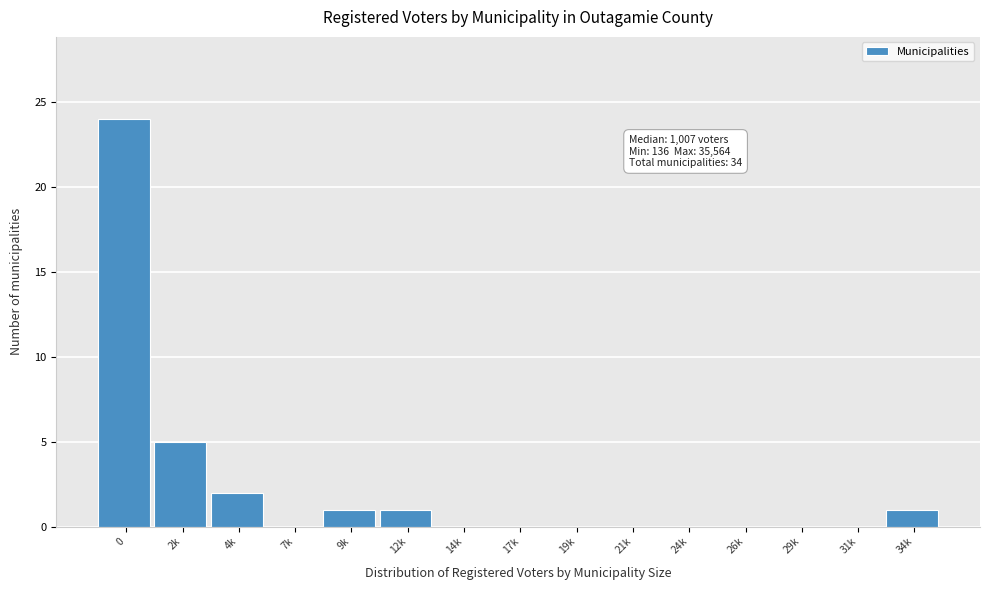

Reading right to left, transcribe all the data shown in this chart.

34k=1	31k=0	29k=0	26k=0	24k=0	21k=0	19k=0	17k=0	14k=0	12k=1	9k=1	7k=0	4k=2	2k=5	0=24